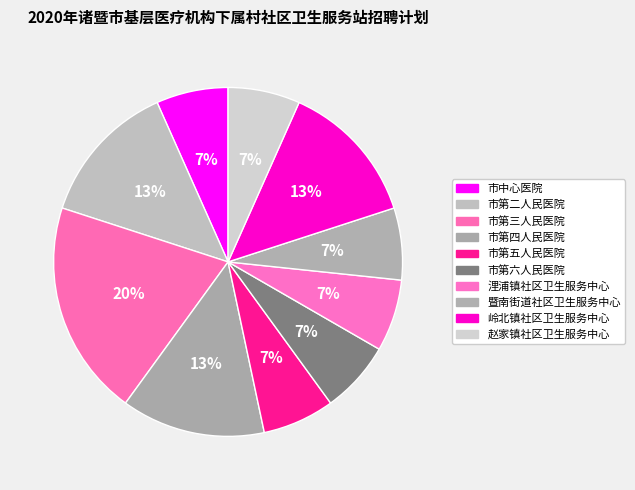

Count the number of slices in the pie.

10